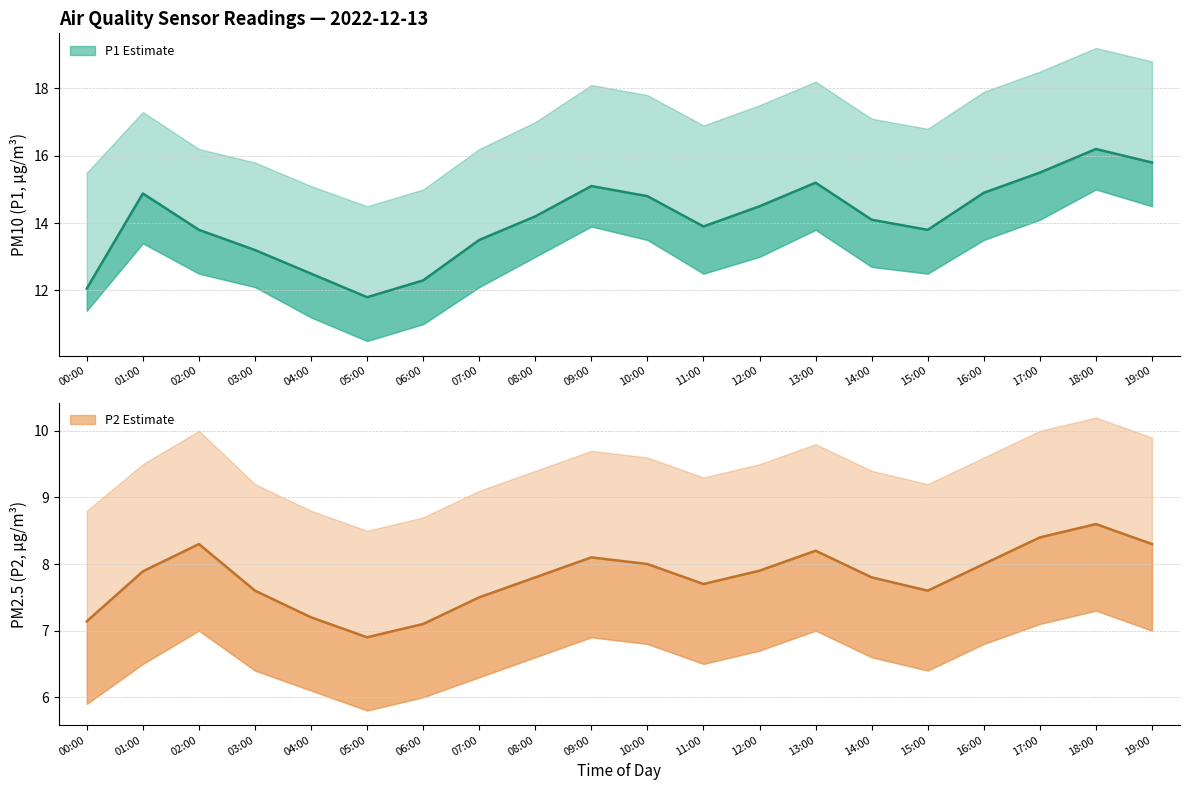

What is the highest value of the P2 (PM2.5) series?

8.6